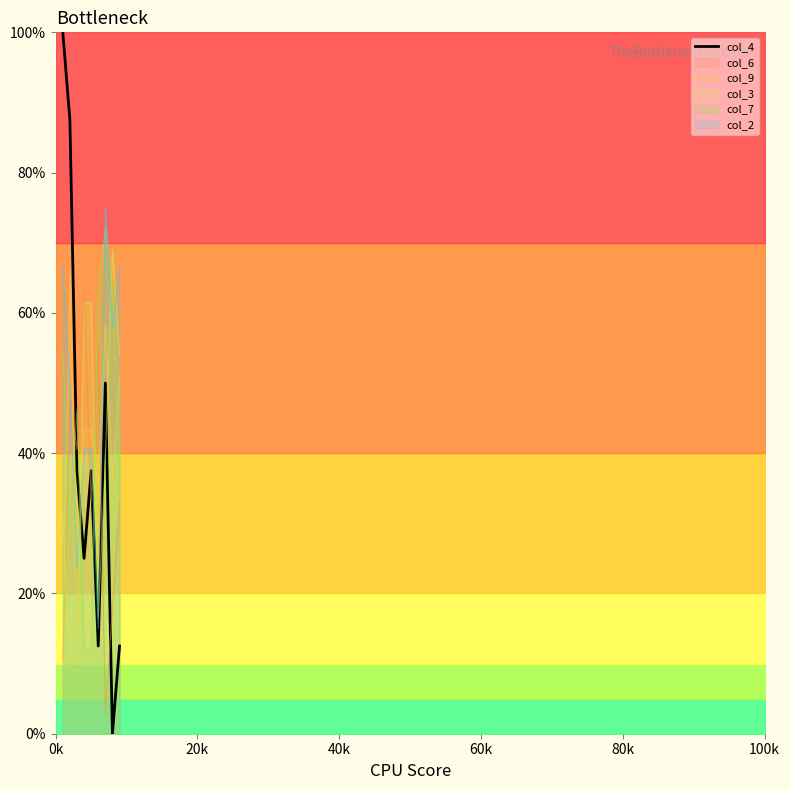

Reading left to right, what are all the values shown in this chart?

100.0	87.5	37.5	25.0	37.5	12.5	50.0	0.0	12.5